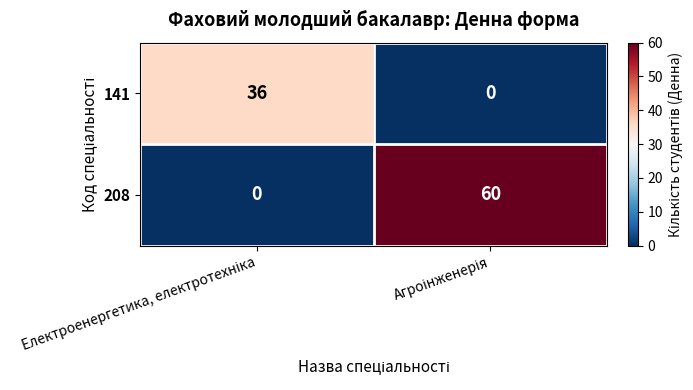

How many series are shown in this chart?

2